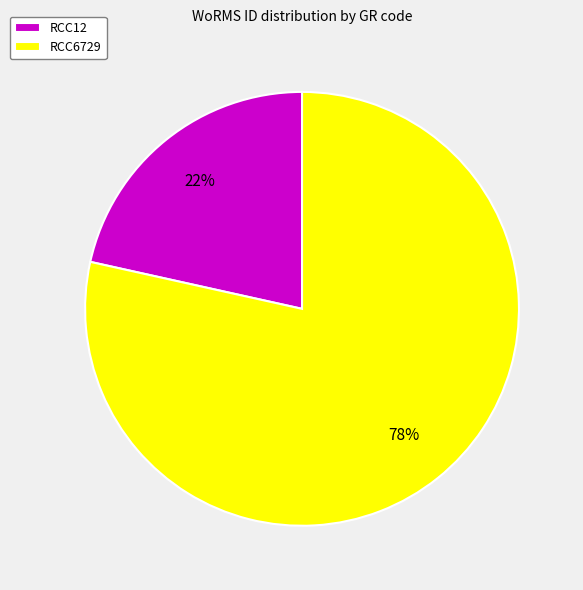

The RCC12 slice represents 22% of the pie. True or false?

True